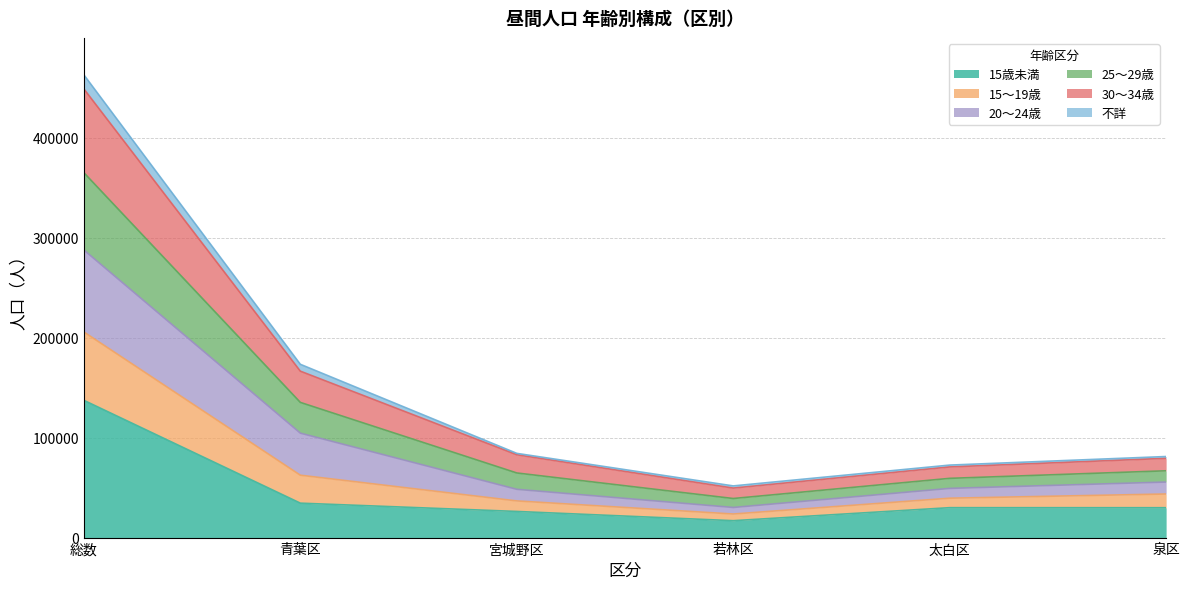

How many values in the 15歳未満 series are below 29903?

3